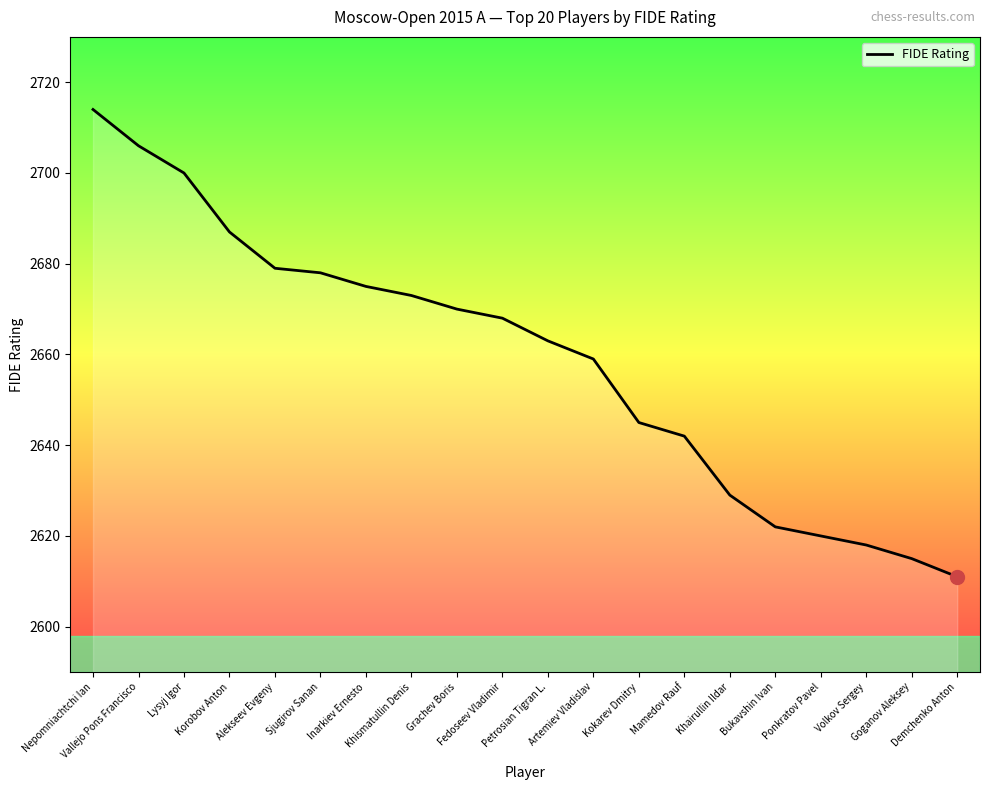

True or false: the data shows 1656 at Ponkratov Pavel.

False